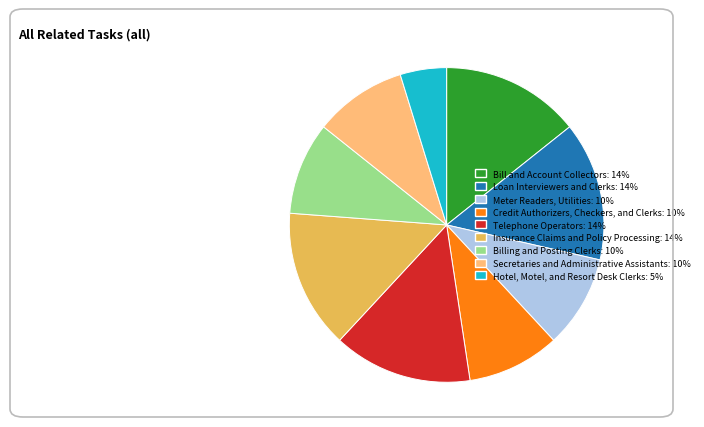

Is the sum of Bill and Account Collectors and Hotel, Motel, and Resort Desk Clerks greater than half?

No